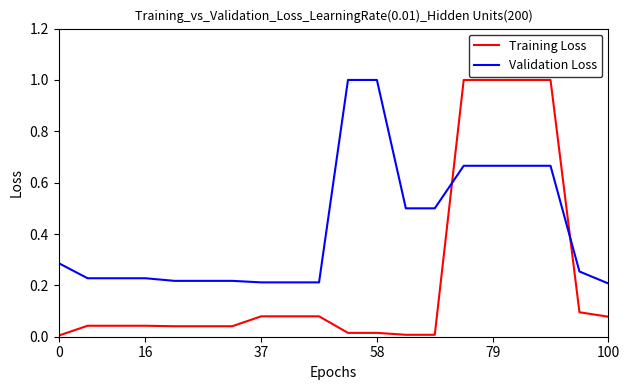

List the series in order of their overall mean, highest first.

Validation Loss, Training Loss